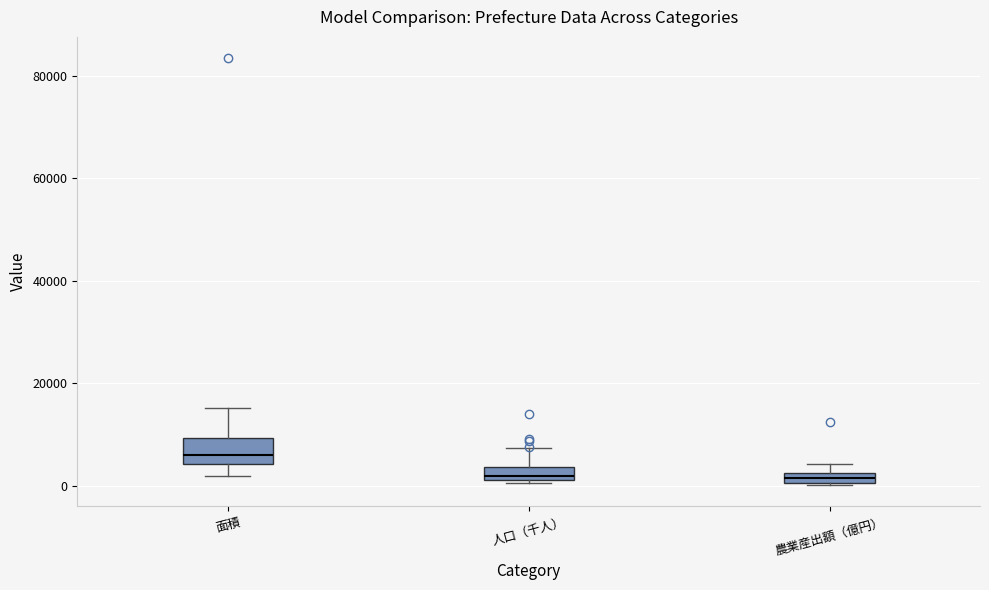

Comparing the boxes themselves (not the whiskers), which one is the tallest?

面積